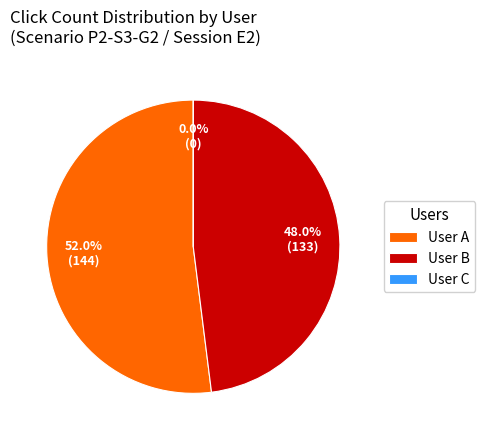

To the nearest percent, what percentage of the pie is User B?

48%